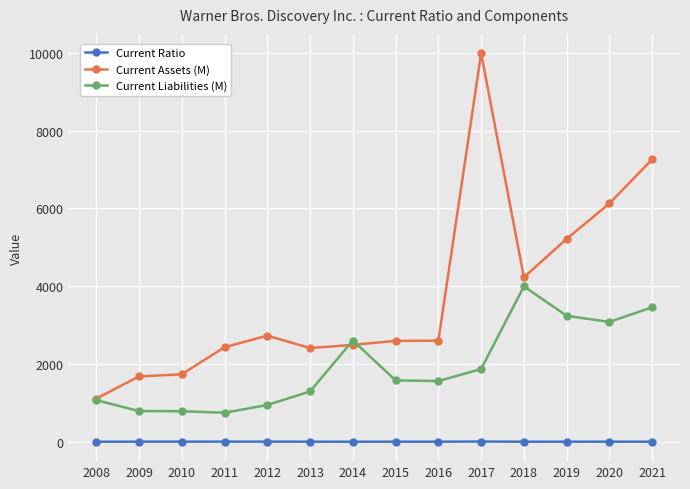

True or false: Current Liabilities (M) and Current Assets (M) intersect in this chart.

True